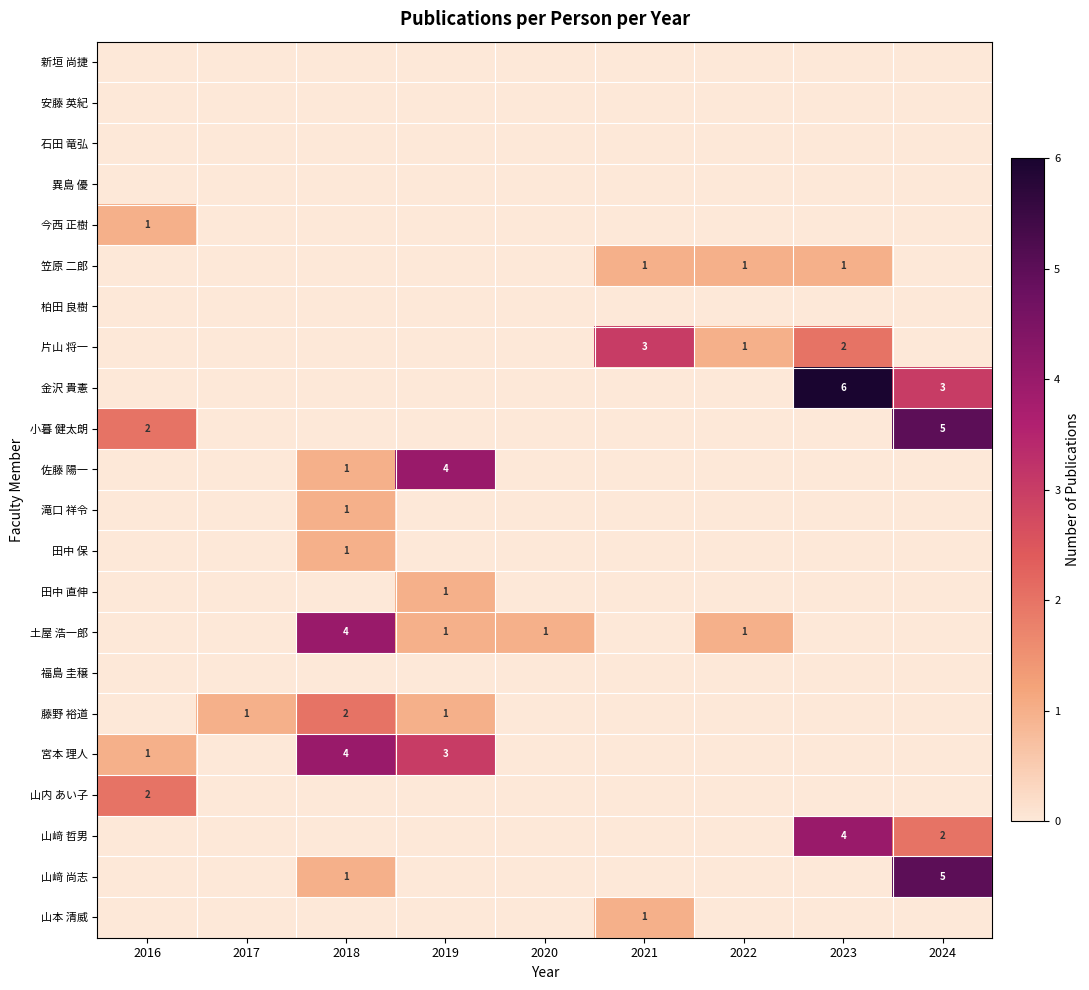

How many positive values does the 今西 正樹 series have?

1